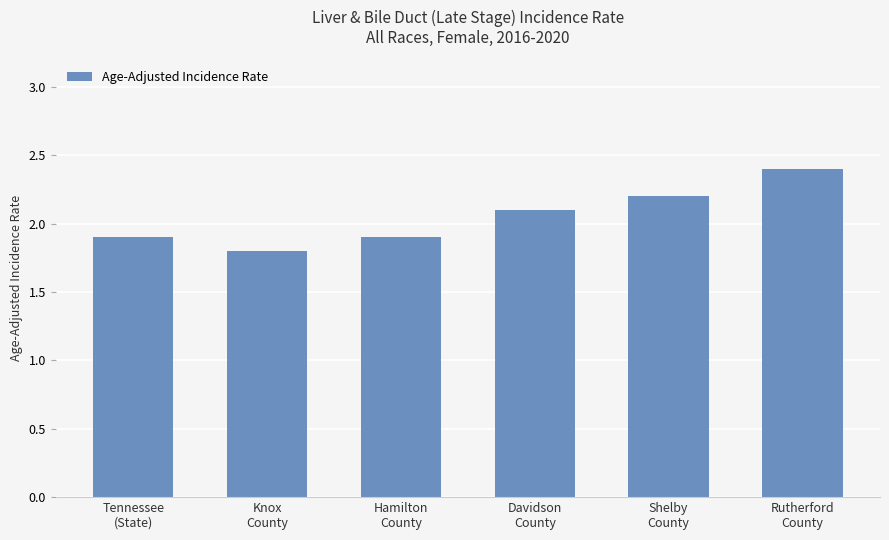

Reading left to right, extract all data points from this chart.

1.9	1.8	1.9	2.1	2.2	2.4